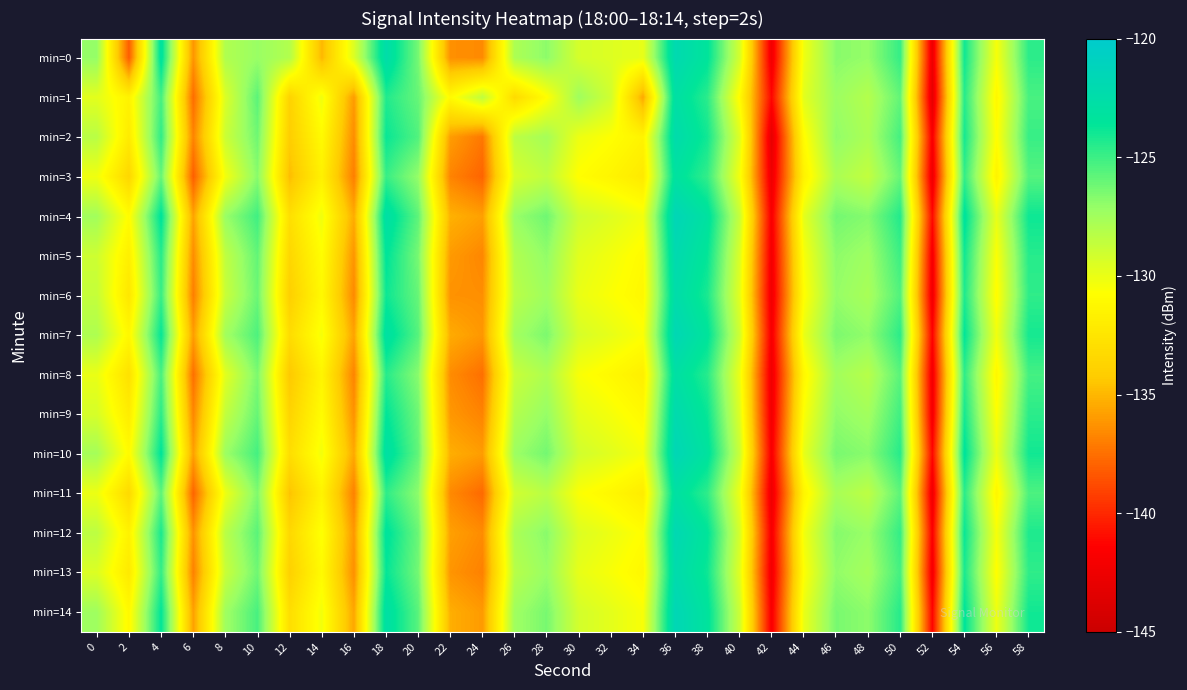

Reading left to right, extract all data points from this chart.

min=0: 0=-127.1	2=-138.2	4=-123.1	6=-136.2	8=-128.0	10=-127.2	12=-128.0	14=-135.0	16=-129.5	18=-122.4	20=-126.4	22=-136.4	24=-136.6	26=-127.9	28=-126.9	30=-129.3	32=-129.5	34=-129.9	36=-122.0	38=-123.4	40=-129.2	42=-142.3	44=-130.2	46=-126.8	48=-127.1	50=-124.8	52=-142.6	54=-124.0	56=-130.4	58=-124.6
min=1: 0=-129.7	2=-131.5	4=-125.2	6=-137.6	8=-129.5	10=-125.7	12=-133.8	14=-130.2	16=-136.0	18=-124.4	20=-126.0	22=-131.0	24=-128.5	26=-133.2	28=-130.8	30=-127.4	32=-129.1	34=-135.5	36=-122.8	38=-124.6	40=-130.9	42=-141.2	44=-129.7	46=-127.3	48=-128.1	50=-125.9	52=-143.1	54=-124.5	56=-131.2	58=-125.3
min=2: 0=-128.3	2=-132.1	4=-124.7	6=-136.8	8=-128.9	10=-126.2	12=-134.1	14=-131.0	16=-136.5	18=-123.8	20=-125.5	22=-135.9	24=-137.2	26=-128.4	28=-127.6	30=-130.1	32=-130.7	34=-131.5	36=-122.3	38=-124.0	40=-129.5	42=-143.0	44=-130.9	46=-127.0	48=-127.8	50=-125.2	52=-141.8	54=-124.1	56=-130.8	58=-124.9
min=3: 0=-130.2	2=-133.5	4=-126.0	6=-138.1	8=-130.3	10=-126.8	12=-134.8	14=-131.7	16=-137.0	18=-124.9	20=-127.1	22=-136.8	24=-137.9	26=-129.3	28=-128.5	30=-130.8	32=-131.4	34=-132.2	36=-123.1	38=-124.8	40=-130.3	42=-142.5	44=-131.6	46=-127.8	48=-128.6	50=-126.0	52=-142.5	54=-124.8	56=-131.5	58=-125.6
min=4: 0=-127.5	2=-130.9	4=-123.4	6=-135.7	8=-127.2	10=-125.1	12=-132.9	14=-130.2	16=-135.4	18=-122.7	20=-125.8	22=-135.2	24=-135.8	26=-127.2	28=-126.2	30=-129.0	32=-129.6	34=-130.3	36=-121.5	38=-123.1	40=-128.7	42=-141.8	44=-129.8	46=-126.3	48=-126.7	50=-124.4	52=-141.1	54=-123.3	56=-129.9	58=-123.9
min=5: 0=-129.0	2=-131.8	4=-124.5	6=-136.5	8=-128.5	10=-125.9	12=-133.5	14=-130.8	16=-136.2	18=-123.5	20=-126.4	22=-136.0	24=-136.7	26=-128.0	28=-127.0	30=-129.7	32=-130.3	34=-131.0	36=-122.0	38=-123.7	40=-129.4	42=-142.1	44=-130.5	46=-126.9	48=-127.4	50=-125.0	52=-142.0	54=-124.0	56=-130.6	58=-124.5
min=6: 0=-128.7	2=-132.4	4=-124.9	6=-137.0	8=-128.8	10=-126.1	12=-134.0	14=-131.1	16=-136.6	18=-123.9	20=-126.0	22=-136.3	24=-136.4	26=-128.3	28=-127.4	30=-130.0	32=-130.6	34=-131.2	36=-122.4	38=-124.2	40=-129.7	42=-142.3	44=-130.8	46=-127.1	48=-127.7	50=-125.5	52=-142.3	54=-124.3	56=-130.9	58=-124.7
min=7: 0=-127.9	2=-131.2	4=-123.7	6=-135.9	8=-127.5	10=-125.4	12=-133.1	14=-130.4	16=-135.7	18=-122.9	20=-125.6	22=-135.4	24=-136.1	26=-127.5	28=-126.5	30=-129.3	32=-129.9	34=-130.6	36=-121.7	38=-123.4	40=-129.0	42=-141.9	44=-130.0	46=-126.5	48=-127.0	50=-124.6	52=-141.4	54=-123.6	56=-130.2	58=-124.1
min=8: 0=-130.0	2=-132.8	4=-125.3	6=-137.5	8=-129.7	10=-126.5	12=-134.4	14=-131.4	16=-136.8	18=-124.5	20=-126.8	22=-136.5	24=-137.5	26=-128.8	28=-127.9	30=-130.5	32=-131.1	34=-131.8	36=-122.8	38=-124.5	40=-130.0	42=-142.4	44=-131.2	46=-127.5	48=-128.2	50=-125.7	52=-142.2	54=-124.7	56=-131.2	58=-125.2
min=9: 0=-129.3	2=-132.0	4=-124.6	6=-136.7	8=-128.6	10=-126.0	12=-133.7	14=-130.9	16=-136.3	18=-123.6	20=-126.2	22=-136.1	24=-136.8	26=-128.1	28=-127.1	30=-129.8	32=-130.4	34=-131.1	36=-122.1	38=-123.8	40=-129.5	42=-142.2	44=-130.6	46=-127.0	48=-127.5	50=-125.1	52=-142.1	54=-124.1	56=-130.7	58=-124.6
min=10: 0=-127.6	2=-131.0	4=-123.5	6=-135.8	8=-127.3	10=-125.2	12=-133.0	14=-130.3	16=-135.5	18=-122.8	20=-125.9	22=-135.3	24=-135.9	26=-127.3	28=-126.3	30=-129.1	32=-129.7	34=-130.4	36=-121.6	38=-123.2	40=-128.8	42=-141.8	44=-129.9	46=-126.4	48=-126.8	50=-124.5	52=-141.2	54=-123.4	56=-130.0	58=-124.0
min=11: 0=-130.1	2=-133.3	4=-125.8	6=-137.9	8=-130.1	10=-126.6	12=-134.6	14=-131.5	16=-136.9	18=-124.7	20=-126.9	22=-136.6	24=-137.7	26=-129.1	28=-128.3	30=-130.6	32=-131.2	34=-132.0	36=-122.9	38=-124.7	40=-130.1	42=-142.5	44=-131.4	46=-127.7	48=-128.4	50=-125.8	52=-142.4	54=-124.6	56=-131.3	58=-125.4
min=12: 0=-128.4	2=-131.6	4=-124.2	6=-136.3	8=-128.3	10=-125.7	12=-133.4	14=-130.6	16=-136.1	18=-123.3	20=-126.1	22=-135.8	24=-136.5	26=-127.8	28=-126.8	30=-129.5	32=-130.1	34=-130.8	36=-121.8	38=-123.5	40=-129.2	42=-141.9	44=-130.3	46=-126.7	48=-127.2	50=-124.8	52=-141.6	54=-123.8	56=-130.4	58=-124.3
min=13: 0=-129.5	2=-132.2	4=-124.8	6=-136.9	8=-128.8	10=-126.2	12=-133.9	14=-131.0	16=-136.4	18=-123.7	20=-126.3	22=-136.2	24=-136.9	26=-128.2	28=-127.2	30=-129.9	32=-130.5	34=-131.2	36=-122.2	38=-123.9	40=-129.6	42=-142.2	44=-130.7	46=-127.0	48=-127.6	50=-125.2	52=-142.1	54=-124.2	56=-130.8	58=-124.7
min=14: 0=-127.4	2=-131.1	4=-123.6	6=-135.8	8=-127.4	10=-125.3	12=-133.0	14=-130.3	16=-135.6	18=-122.8	20=-125.7	22=-135.3	24=-136.0	26=-127.4	28=-126.4	30=-129.2	32=-129.8	34=-130.5	36=-121.6	38=-123.3	40=-128.9	42=-141.8	44=-130.0	46=-126.4	48=-126.9	50=-124.5	52=-141.3	54=-123.5	56=-130.1	58=-124.0